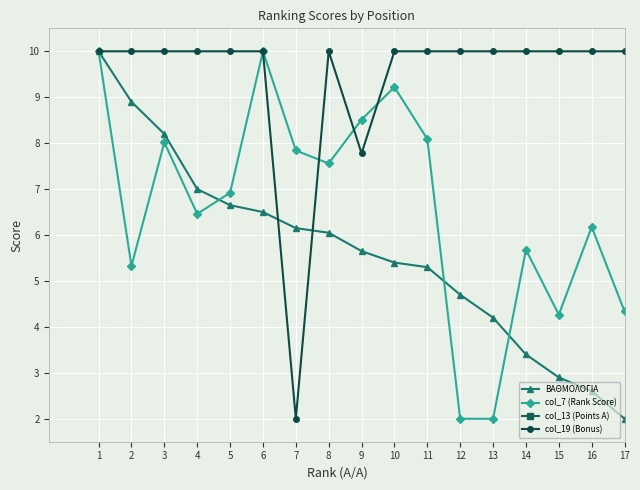

What is the sum of the col_7 (Rank Score) values at 16 and 8?

13.7